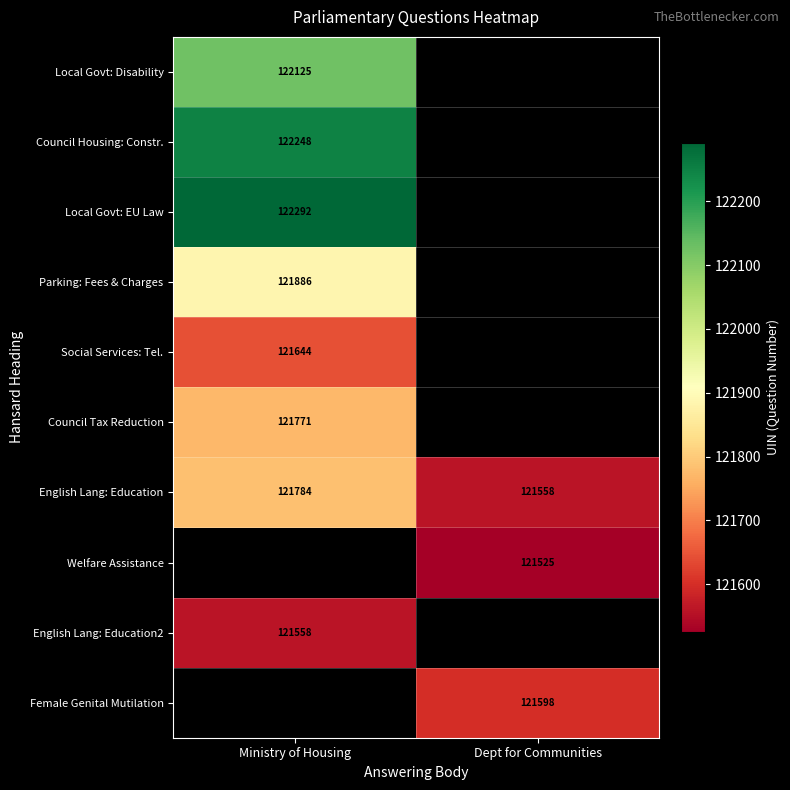

True or false: Council Tax Reduction has a value of 206766 at Ministry of Housing.

False